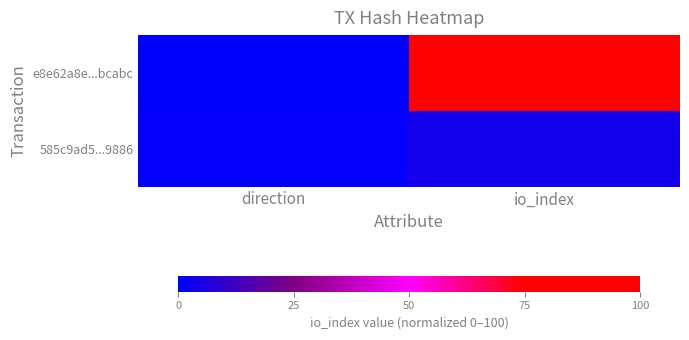

Reading left to right, what are all the values shown in this chart?

e8e62a8e...bcabc: direction=0.0	io_index=100.0
585c9ad5...9886: direction=0.9	io_index=4.1